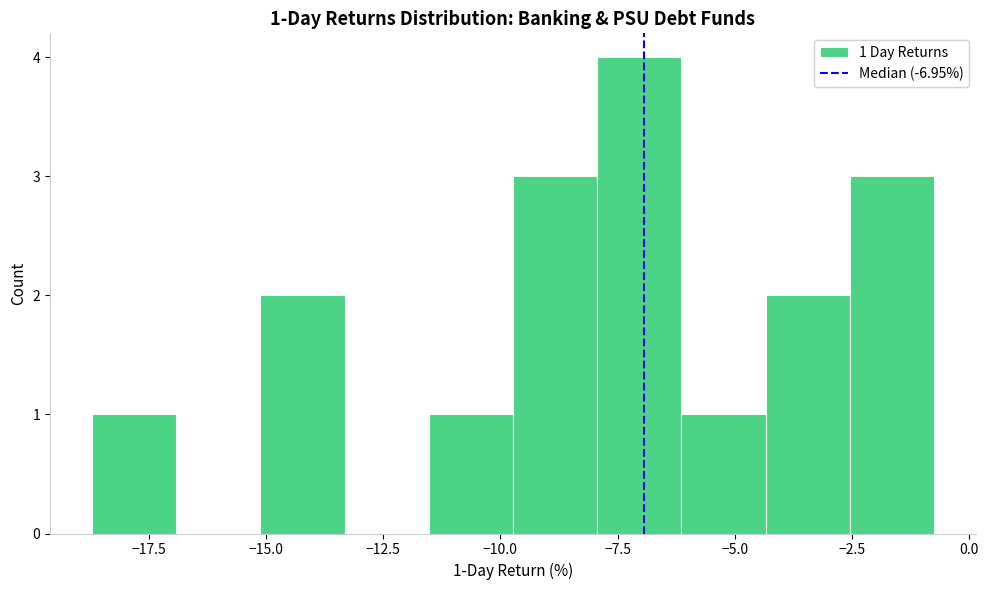

Around what value on the x-axis is the tallest bar? Give the approximate position of its centre, as read against the axis.

-7.0